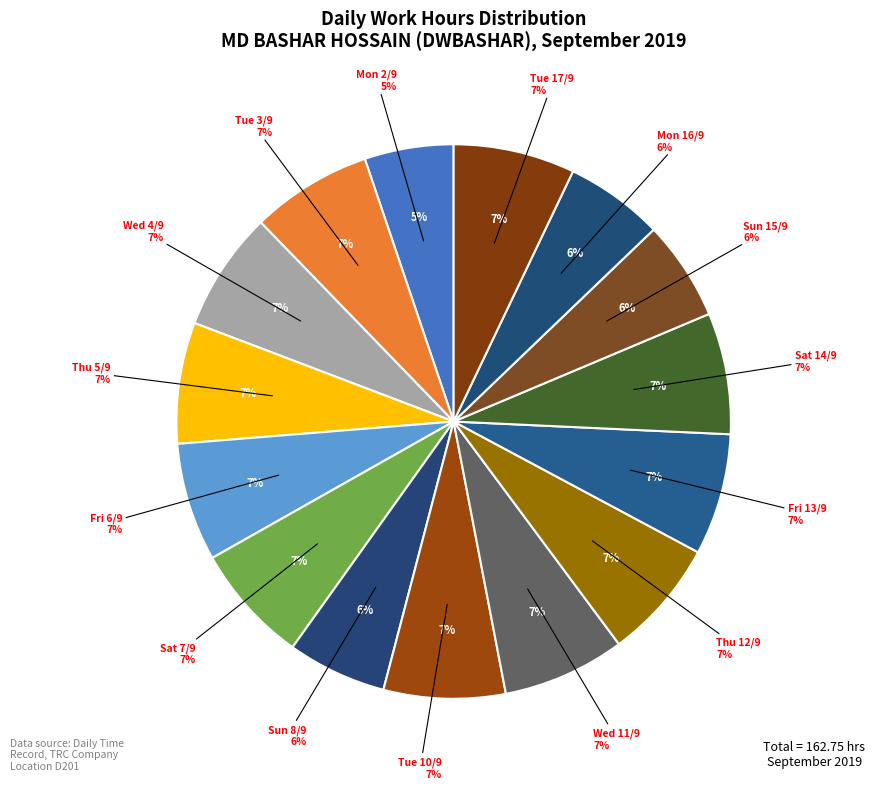

How many segments does this pie chart have?

15